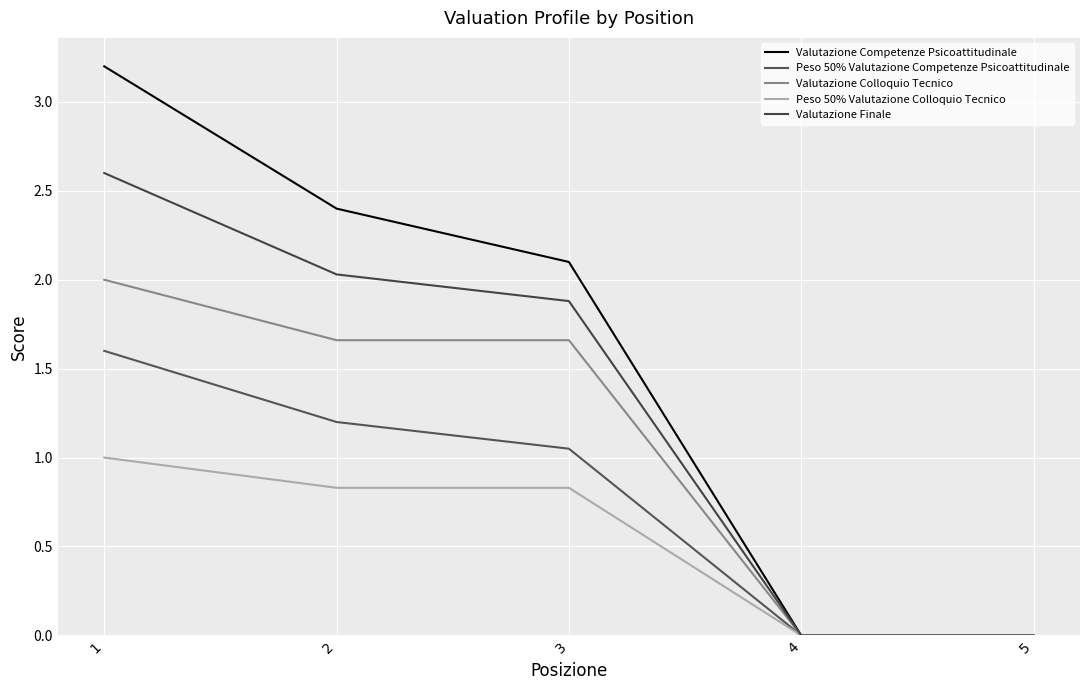

Which category has the highest value in the Peso 50% Valutazione Competenze Psicoattitudinale series?

1